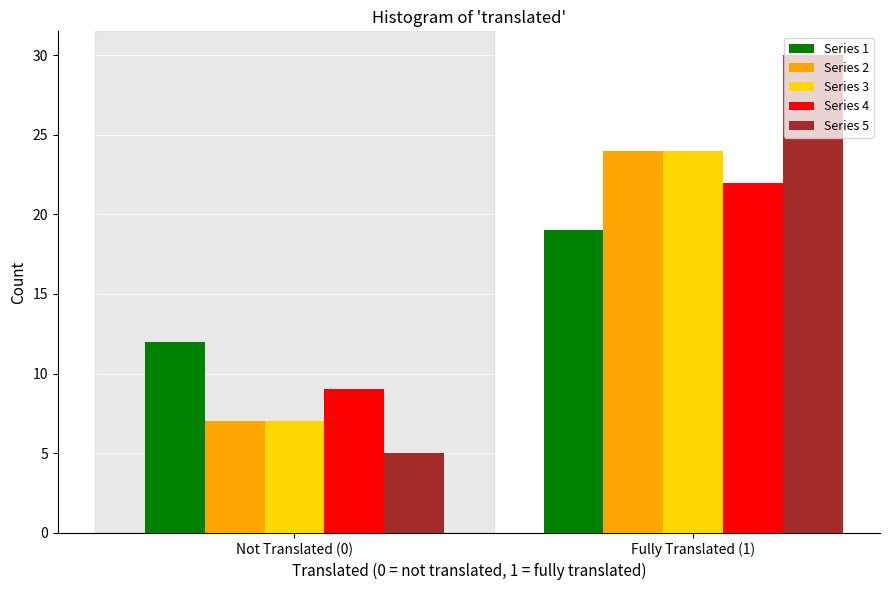

Reading left to right, extract all data points from this chart.

Series 1: Not Translated (0)=12	Fully Translated (1)=19
Series 2: Not Translated (0)=7	Fully Translated (1)=24
Series 3: Not Translated (0)=7	Fully Translated (1)=24
Series 4: Not Translated (0)=9	Fully Translated (1)=22
Series 5: Not Translated (0)=5	Fully Translated (1)=30